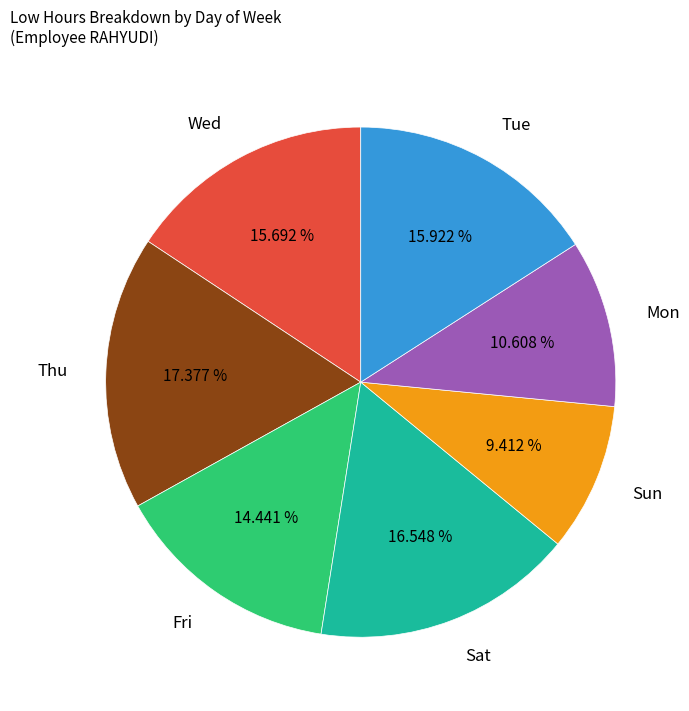

Does Mon account for over 50% of the chart?

No